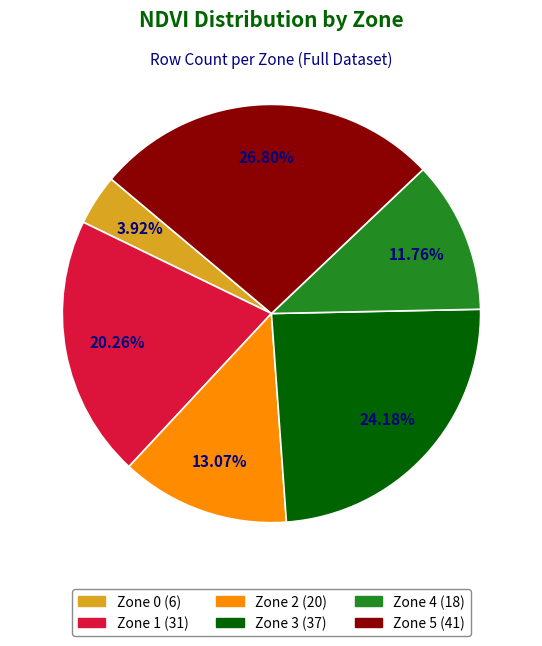

What percentage is the Zone 4 slice, to the nearest percent?

12%